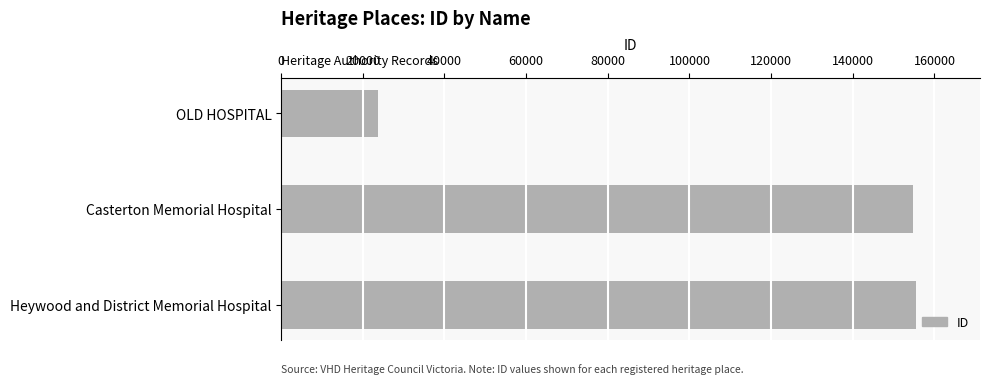

Reading top to bottom, what are all the values shown in this chart?

23793	154774	155601